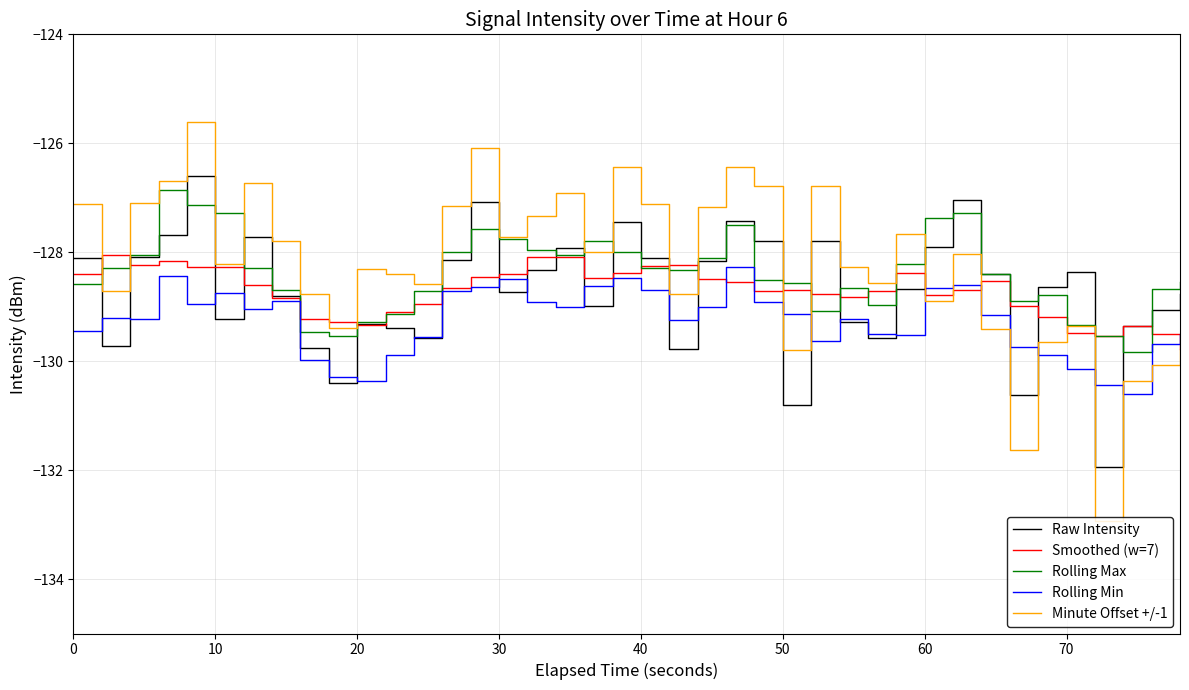

True or false: Rolling Min and Minute Offset +/-1 intersect in this chart.

True